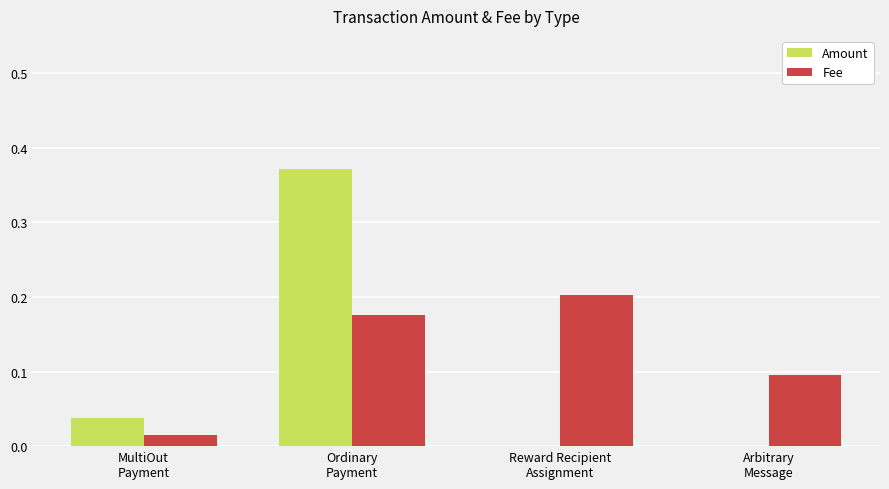

What is the total value across all series at Ordinary
Payment?

0.5